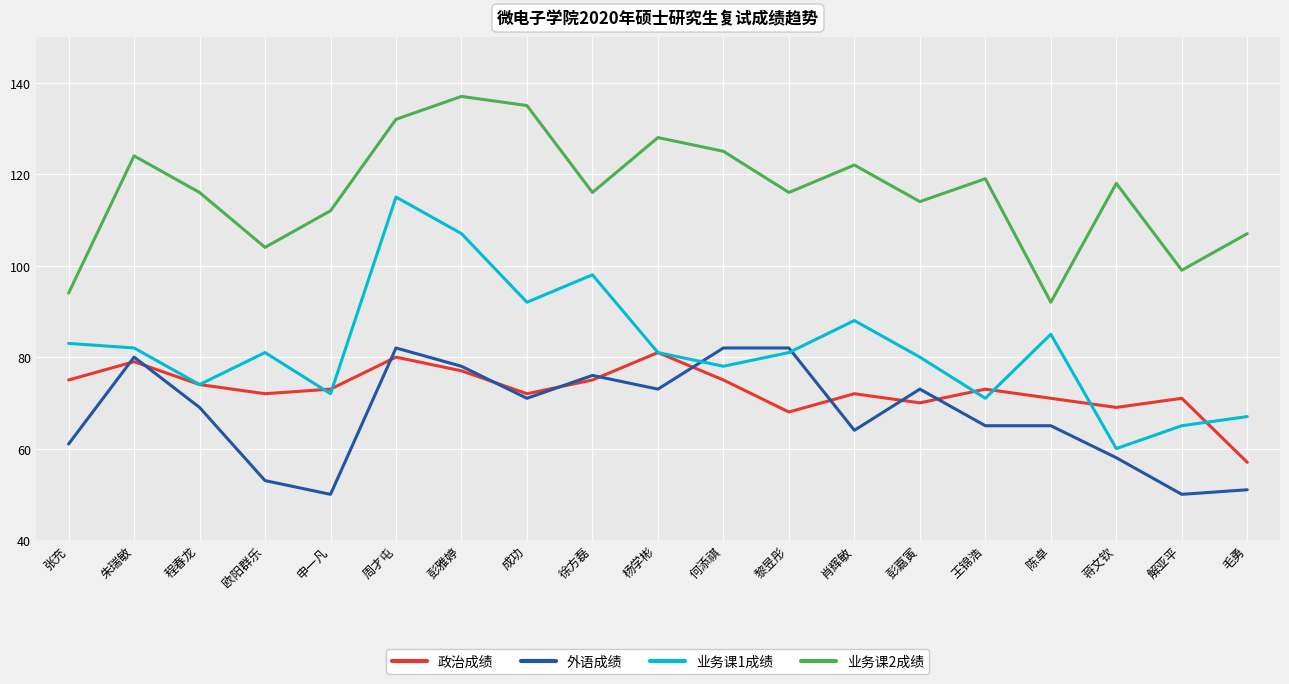

Which series has the largest range (max minus min)?

业务课1成绩